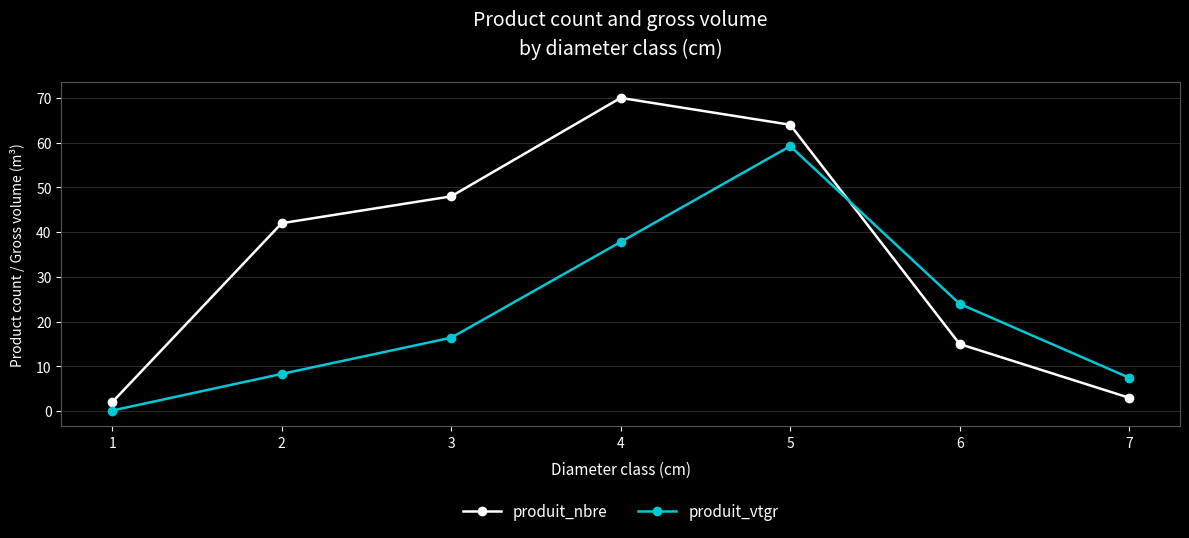

True or false: produit_vtgr and produit_nbre cross at least once.

True